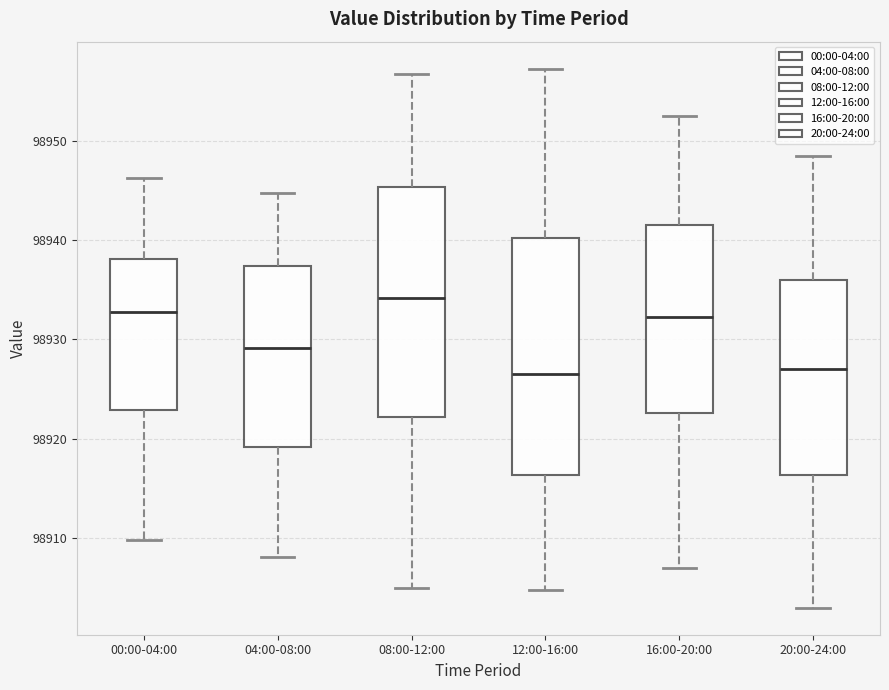

Where is the upper edge of the box for 08:00-12:00 on the y-axis? The values are not printed on the chart, so give them approximately, as read against the axis.

98945